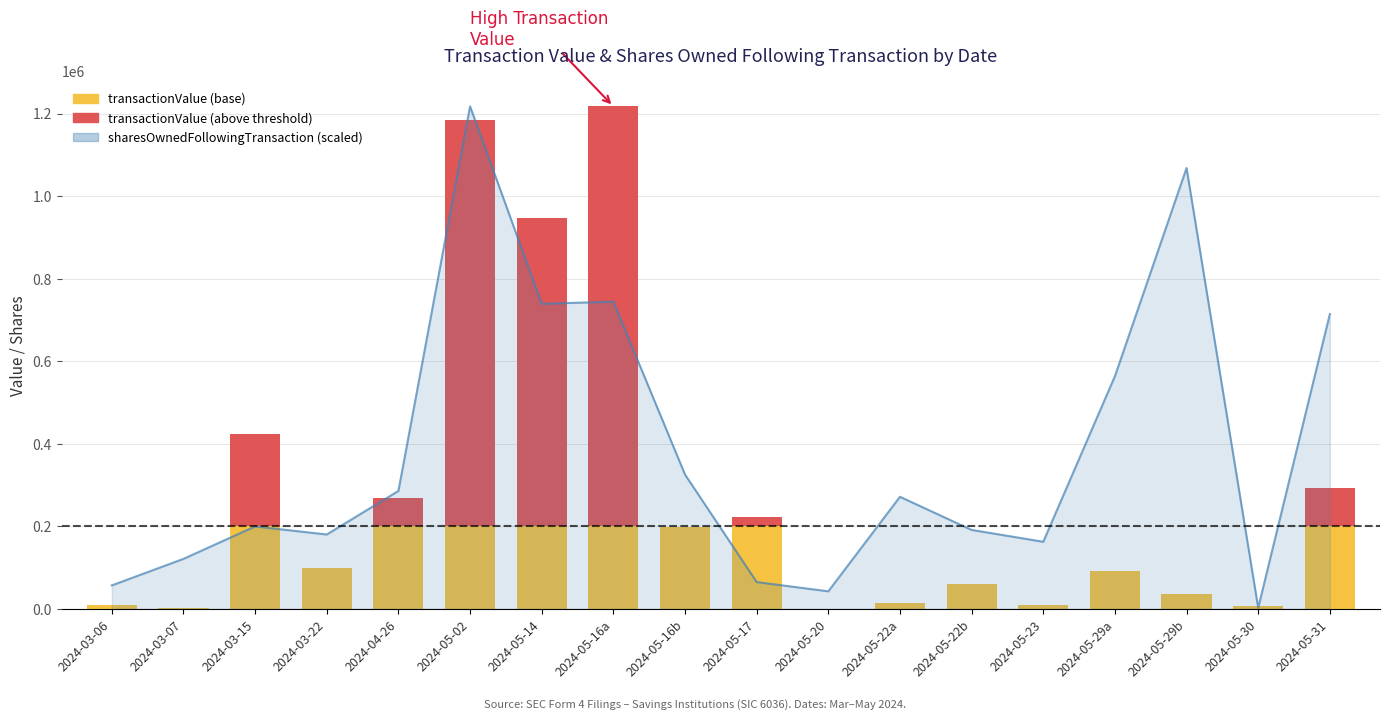

Which has a higher value, 2024-05-29a or 2024-05-30?

2024-05-29a